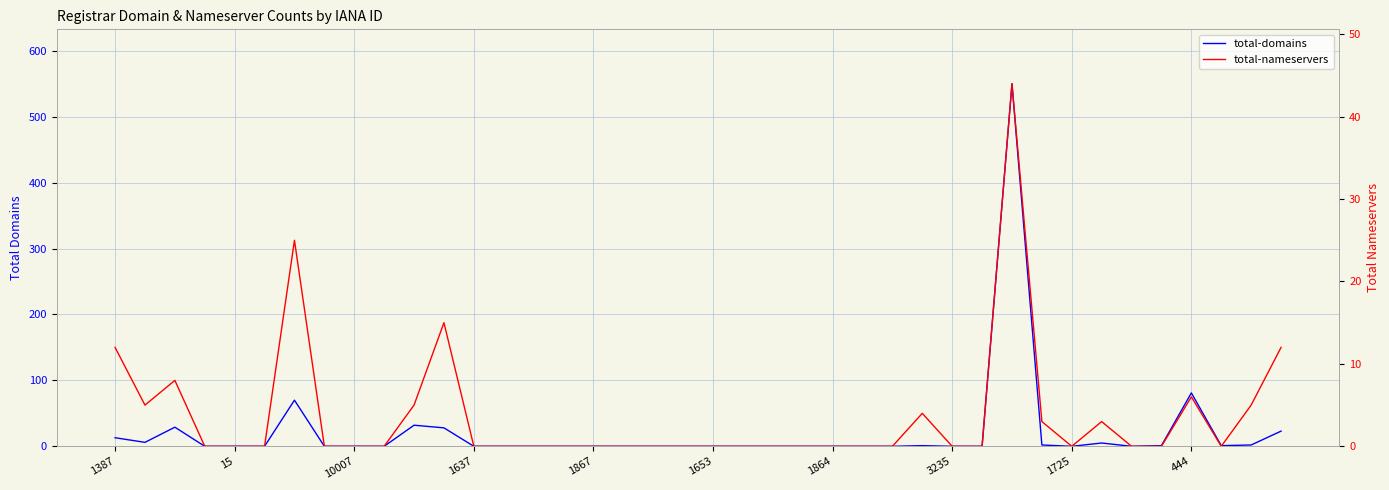

Is the value of total-nameservers at 14 greater than the value of total-domains at 18?

No